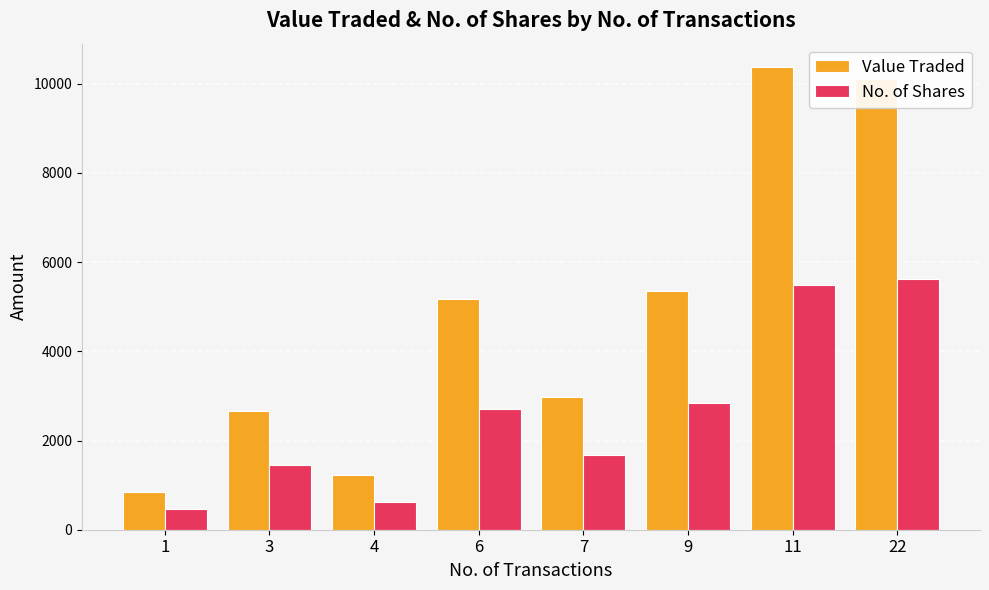

How many values in the No. of Shares series are below 2717?

4